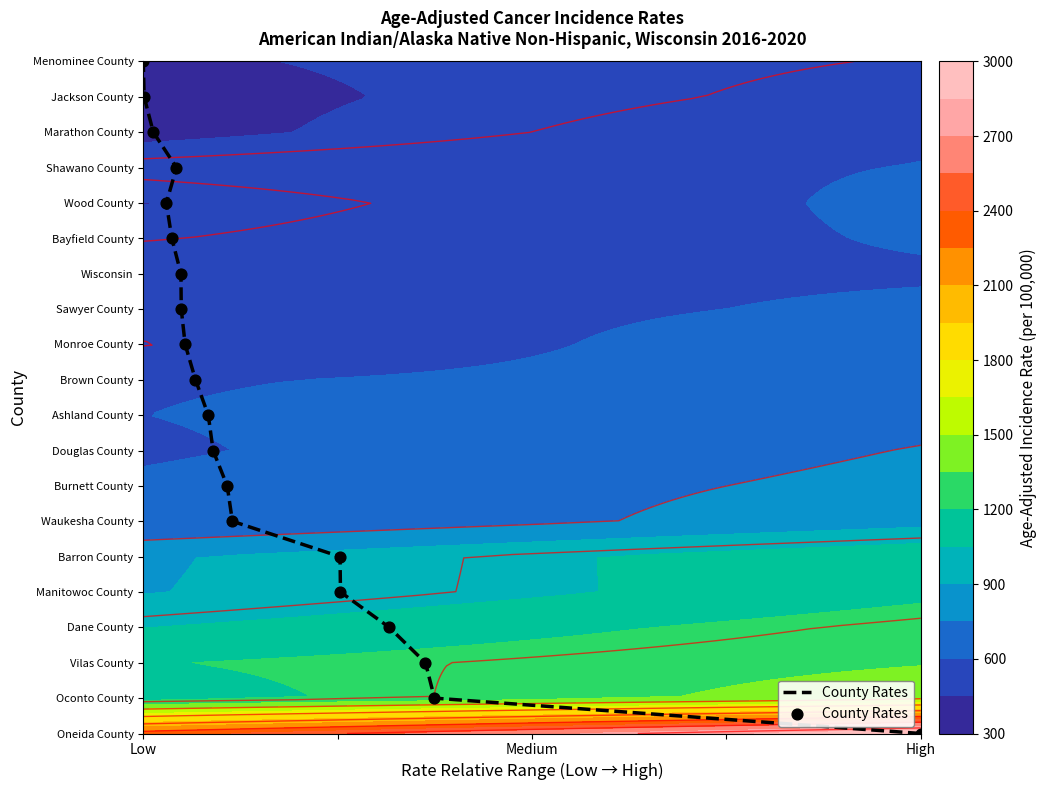

How many series are shown in this chart?

1